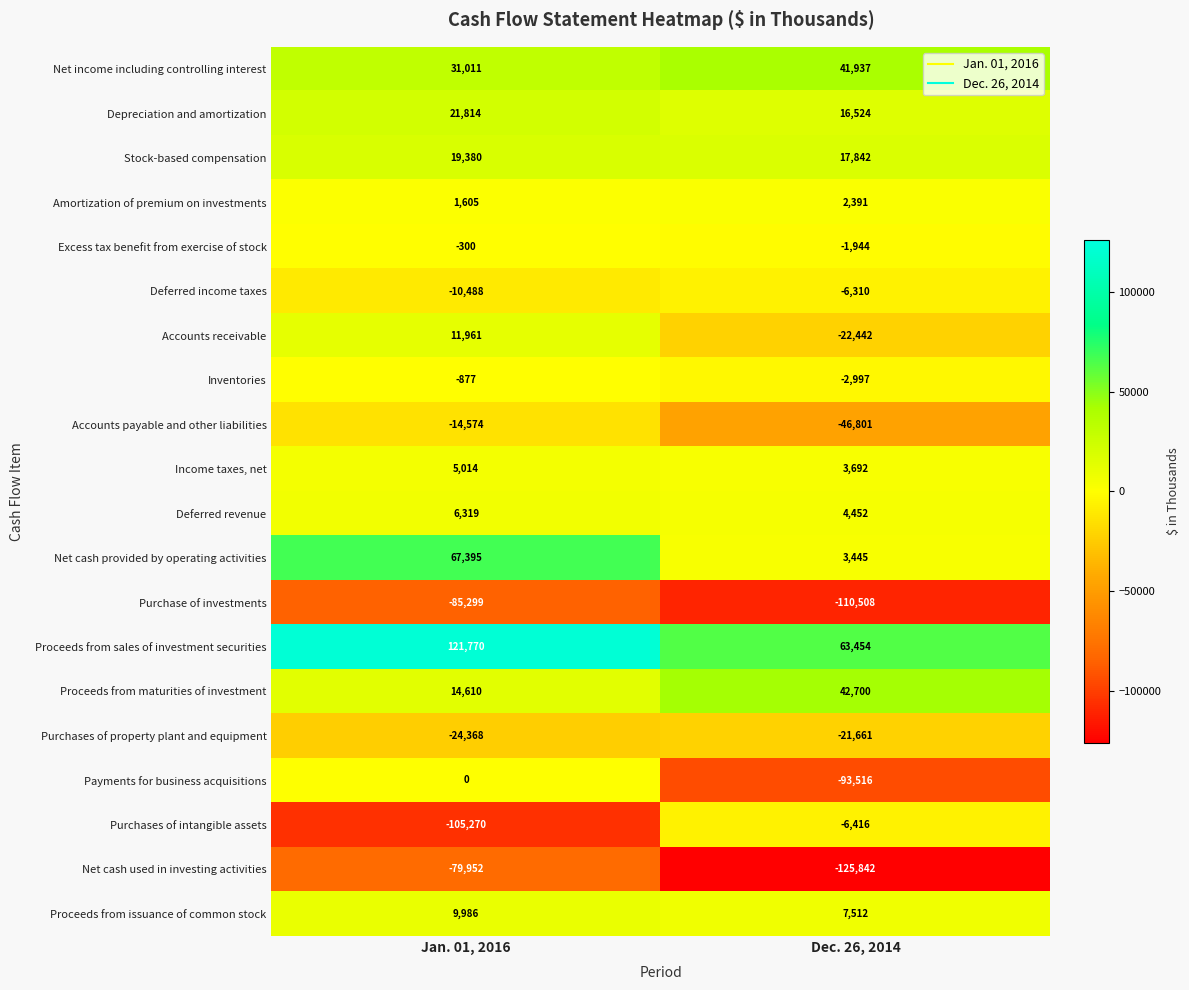

What value does the Payments for business acquisitions series have at Dec. 26, 2014?

-93516